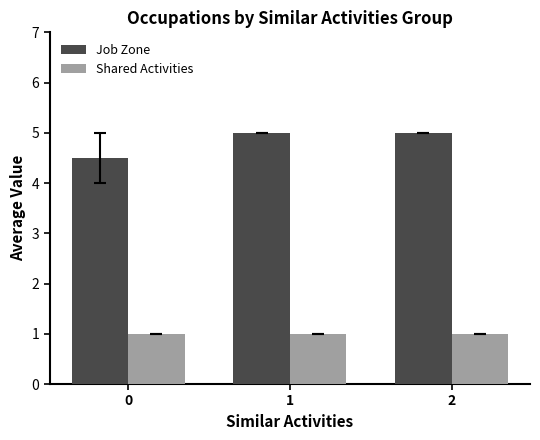

The value of Shared Activities at 1 is 1.3. True or false?

False